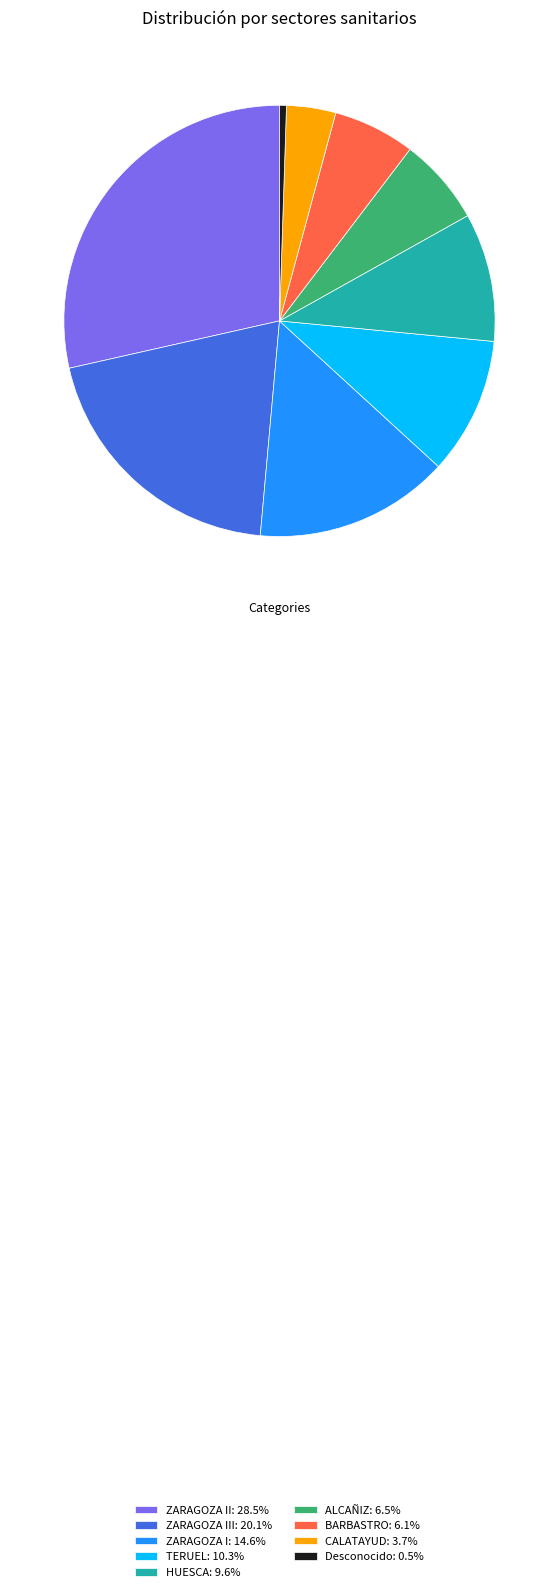

Is there a majority slice in this chart?

No